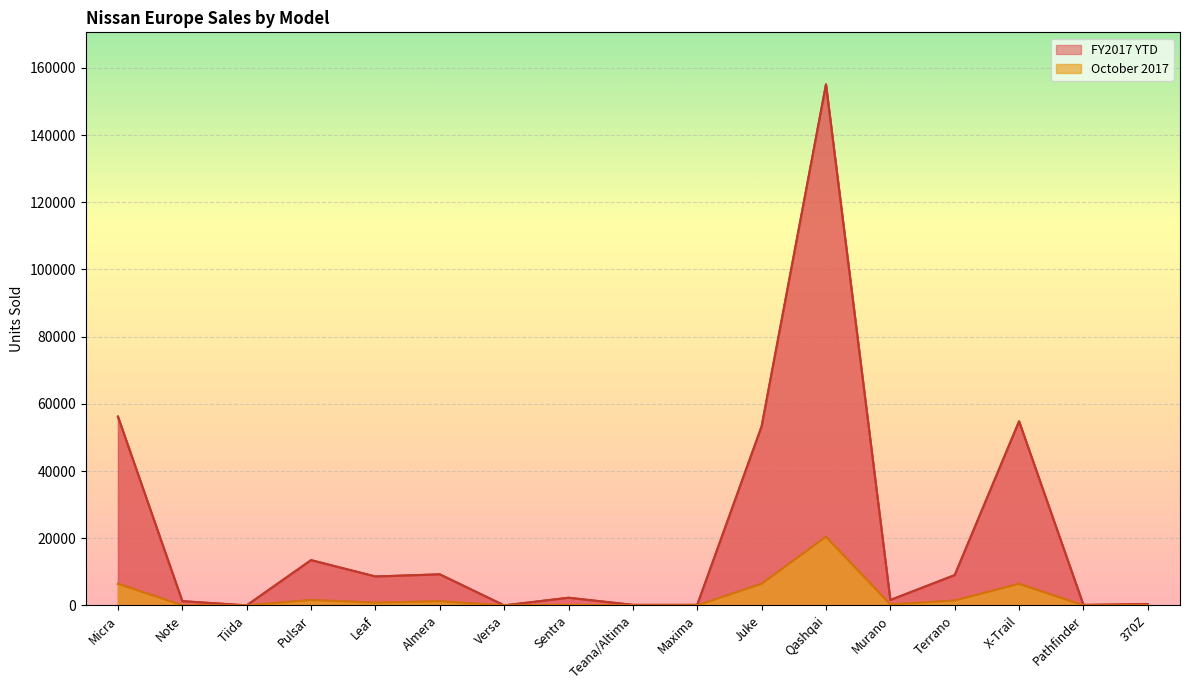

At which label is FY2017 YTD closest to 77532?

Micra